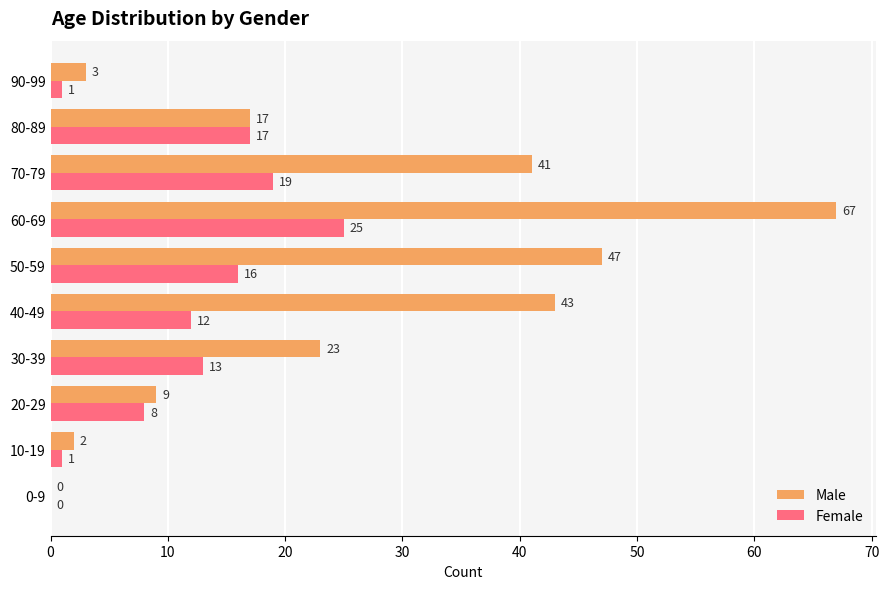

How many data points does each series have?

10